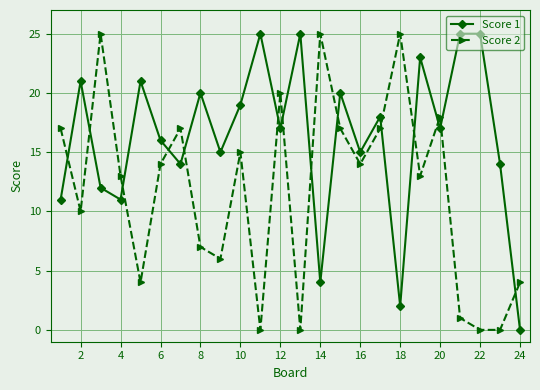

Which series has the largest total across all categories?

Score 1